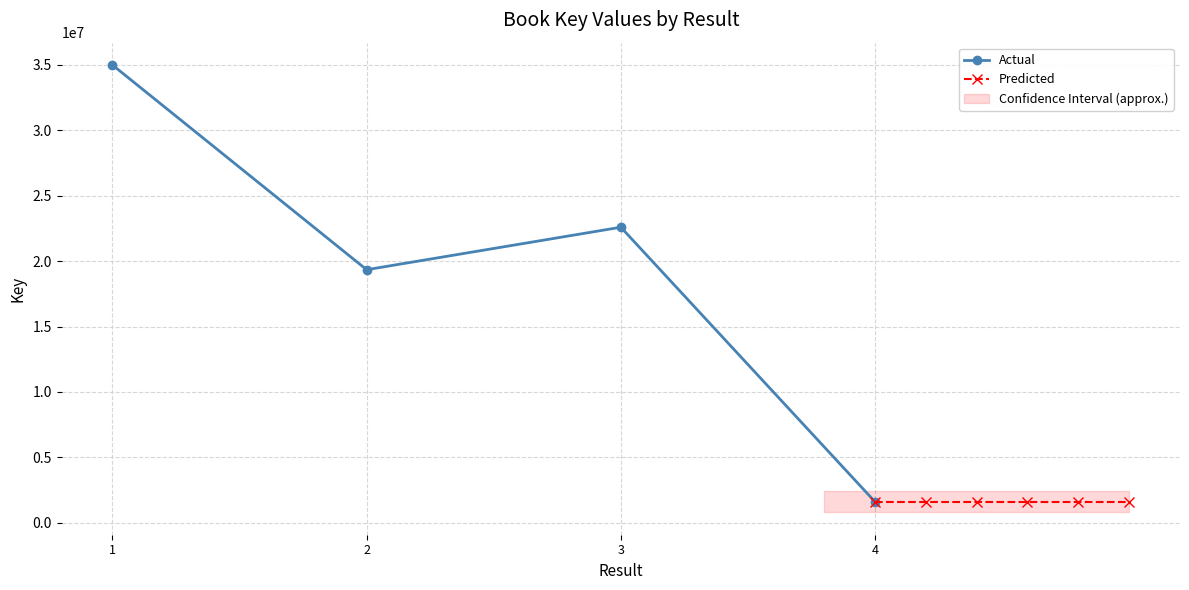

Where is the first local minimum?

2